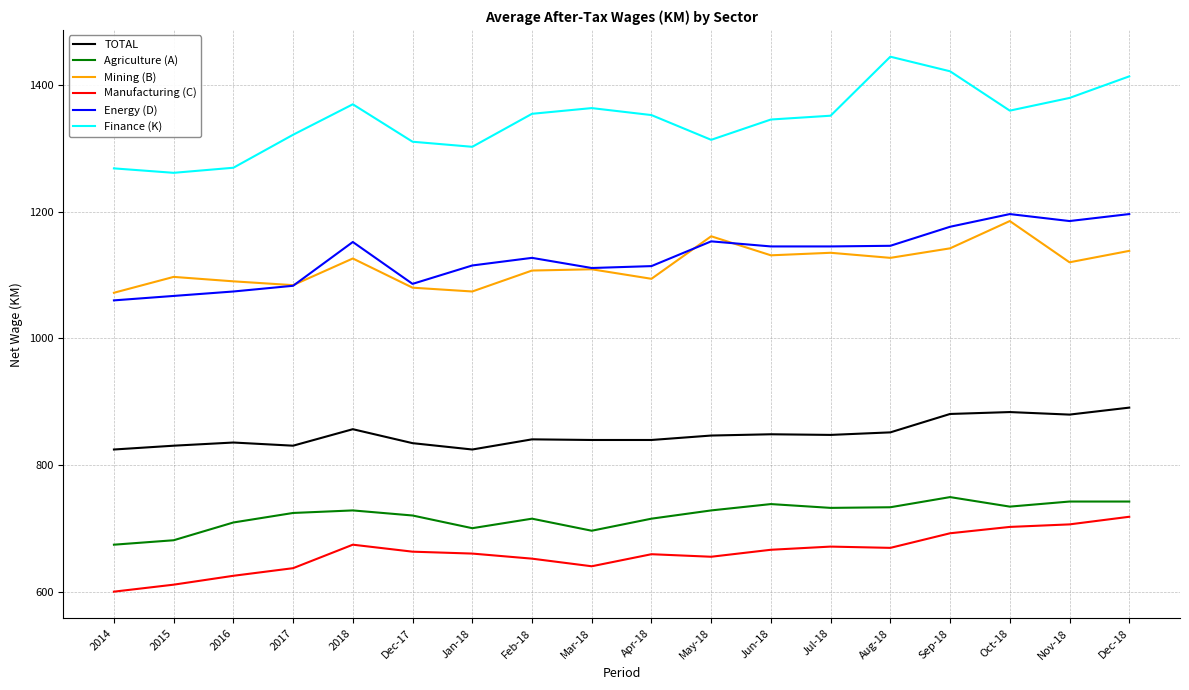

Does the chart have visible grid lines?

Yes